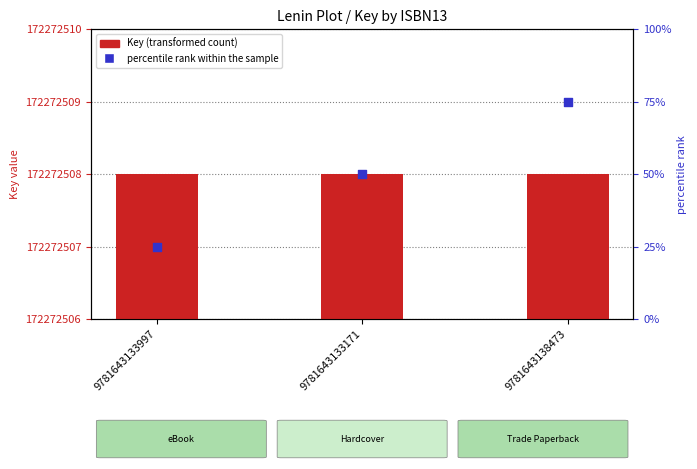

Which series has the largest total across all categories?

Key (transformed count)